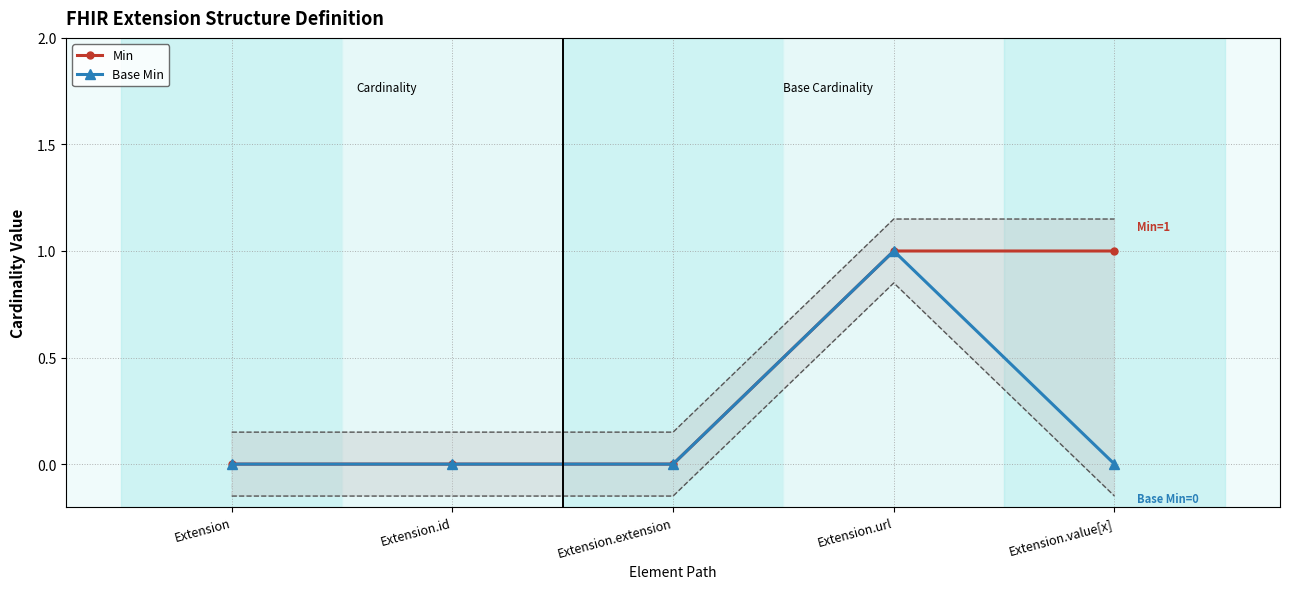

Count the Min values in the range 0 to 1.

5